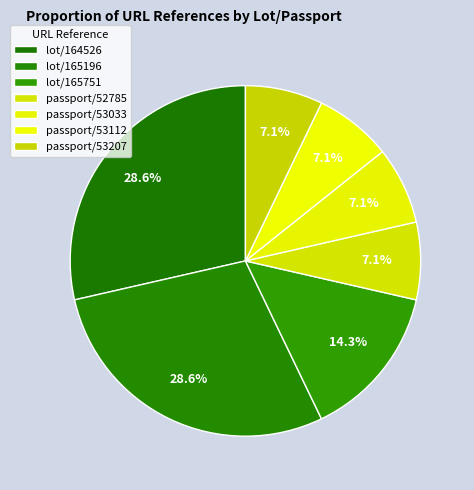

What is the smallest slice in the pie chart?

passport/52785